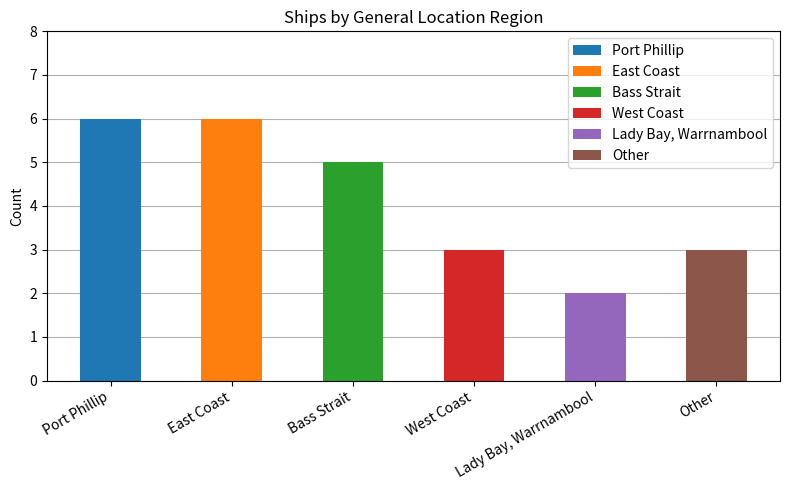

List the labels in order of value, largest first.

Port Phillip, East Coast, Bass Strait, West Coast, Other, Lady Bay, Warrnambool